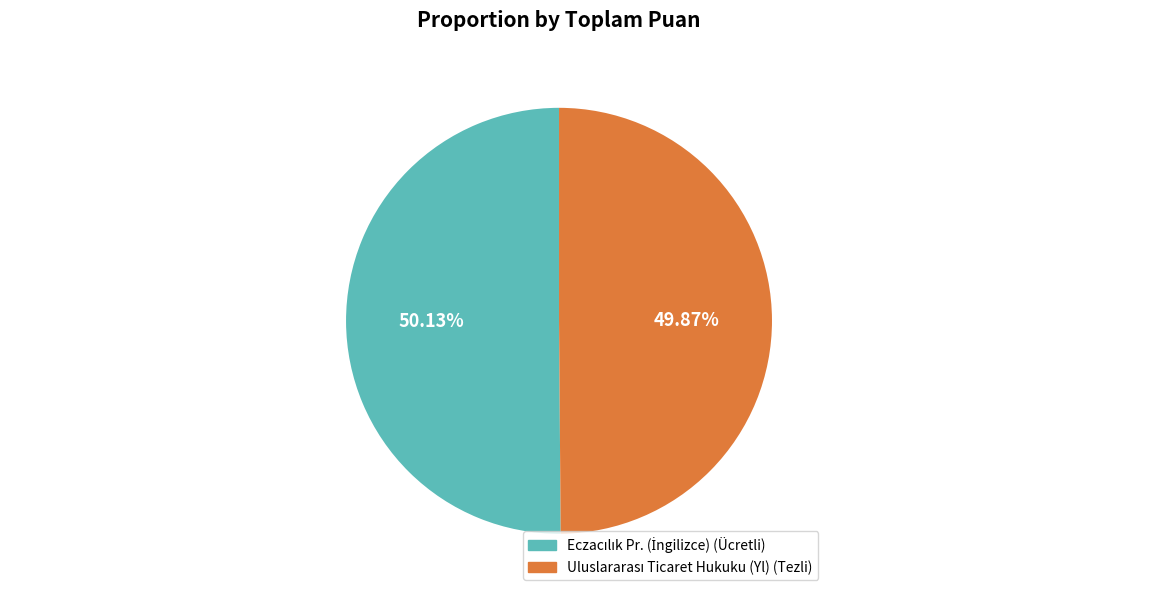

Is there any slice that represents more than half of the pie?

Yes